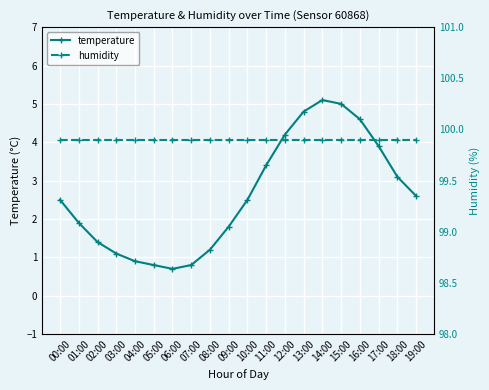

Which series has the largest range (max minus min)?

temperature